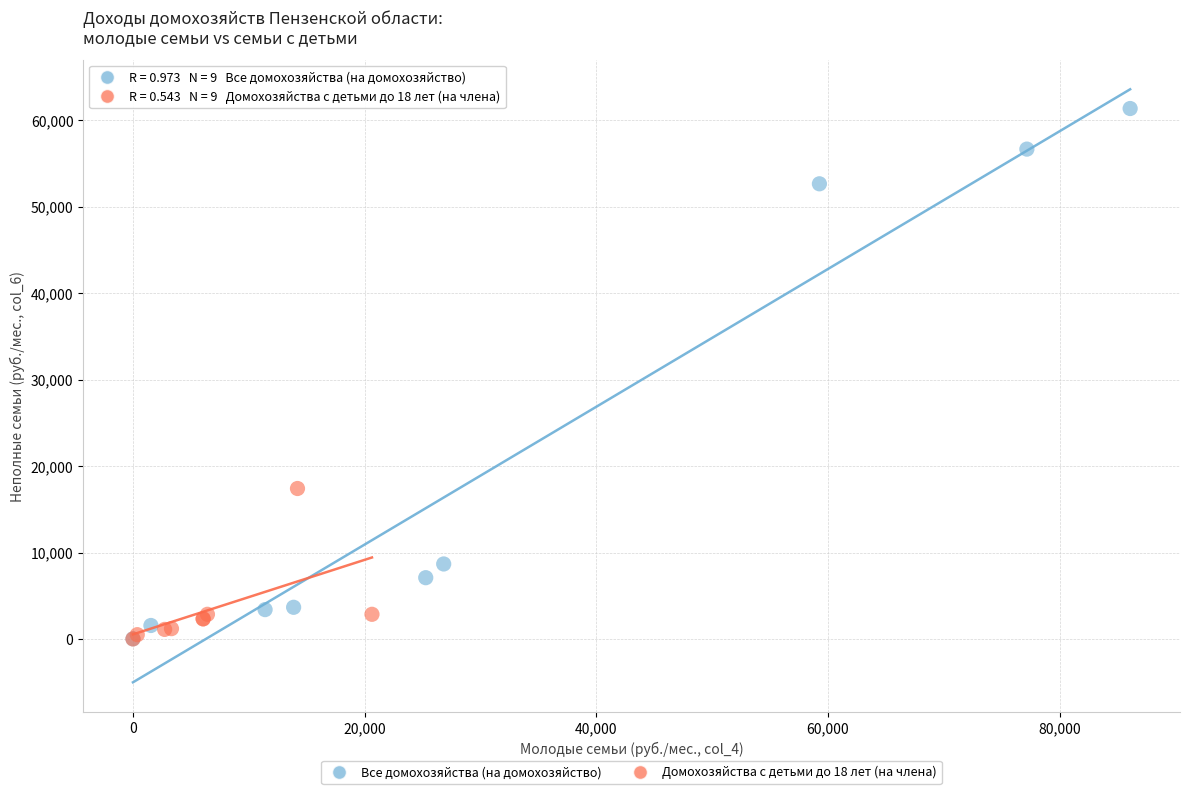

What are all the series names shown in the legend?

Все домохозяйства (на домохозяйство), Домохозяйства с детьми до 18 лет (на члена)